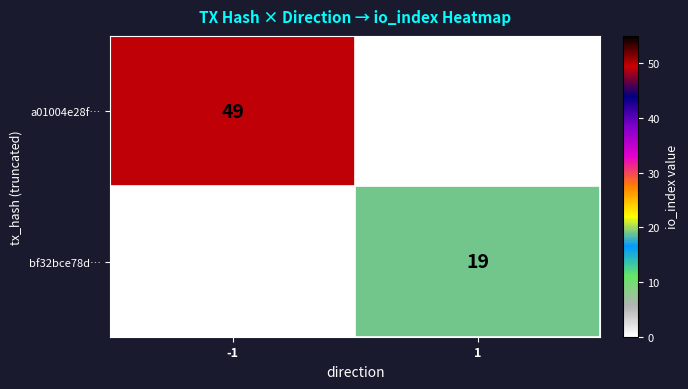

Is the value of a01004e28f… at -1 greater than the value of bf32bce78d… at 1?

Yes